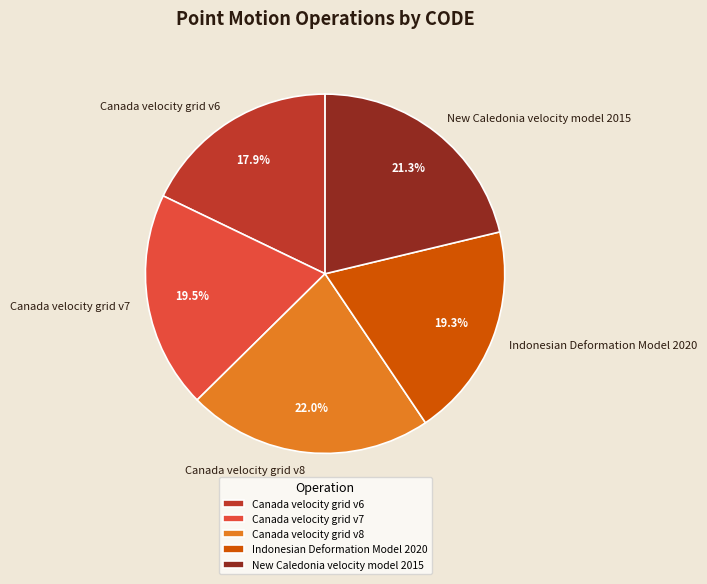

Which has a higher value, Indonesian Deformation Model 2020 or Canada velocity grid v8?

Canada velocity grid v8